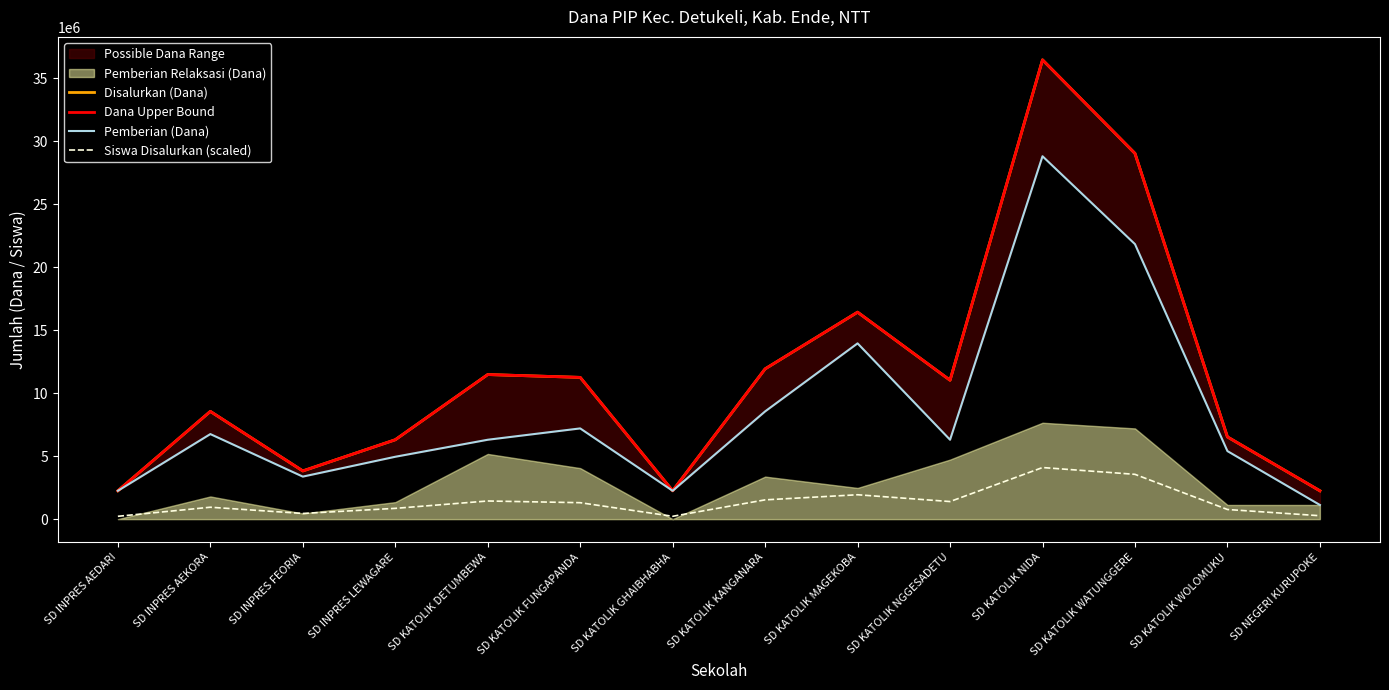

Which series has the widest spread of values?

Disalurkan (Dana)